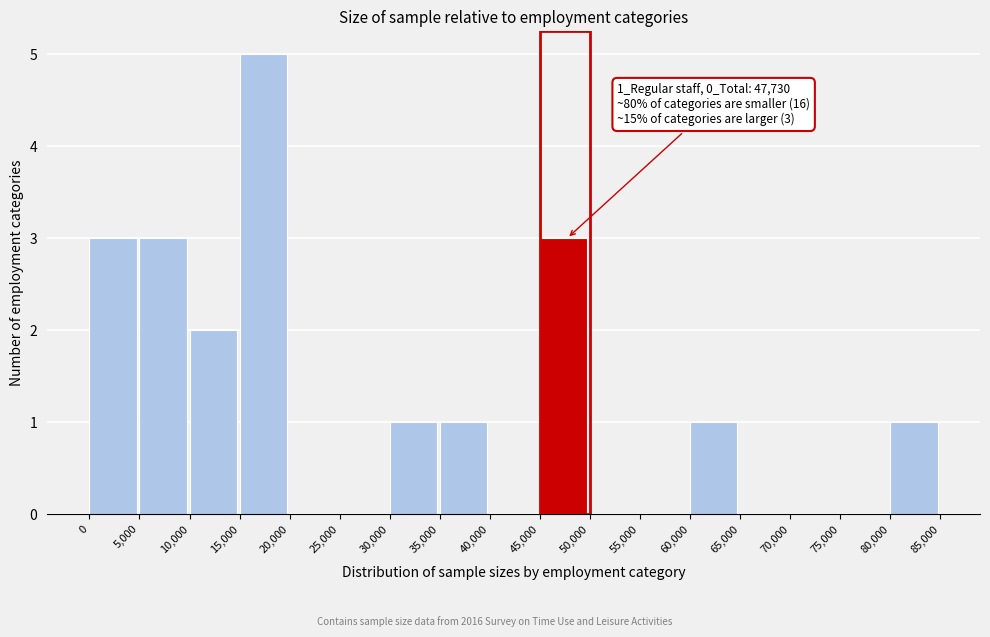

Which range on the x-axis has the tallest bar?

15,000 to 20,000